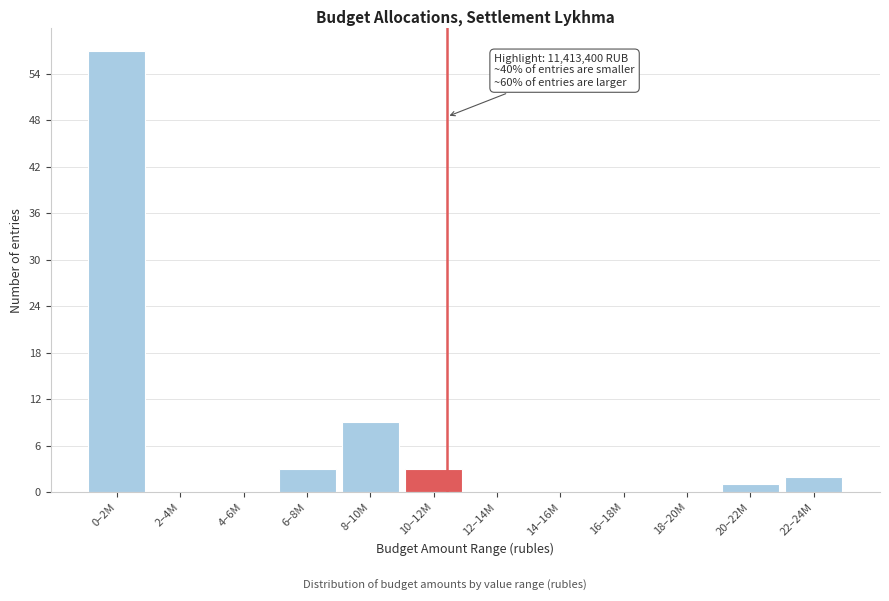

Reading left to right, list all the values displayed in this chart.

0–2M=57	2–4M=0	4–6M=0	6–8M=3	8–10M=9	10–12M=3	12–14M=0	14–16M=0	16–18M=0	18–20M=0	20–22M=1	22–24M=2